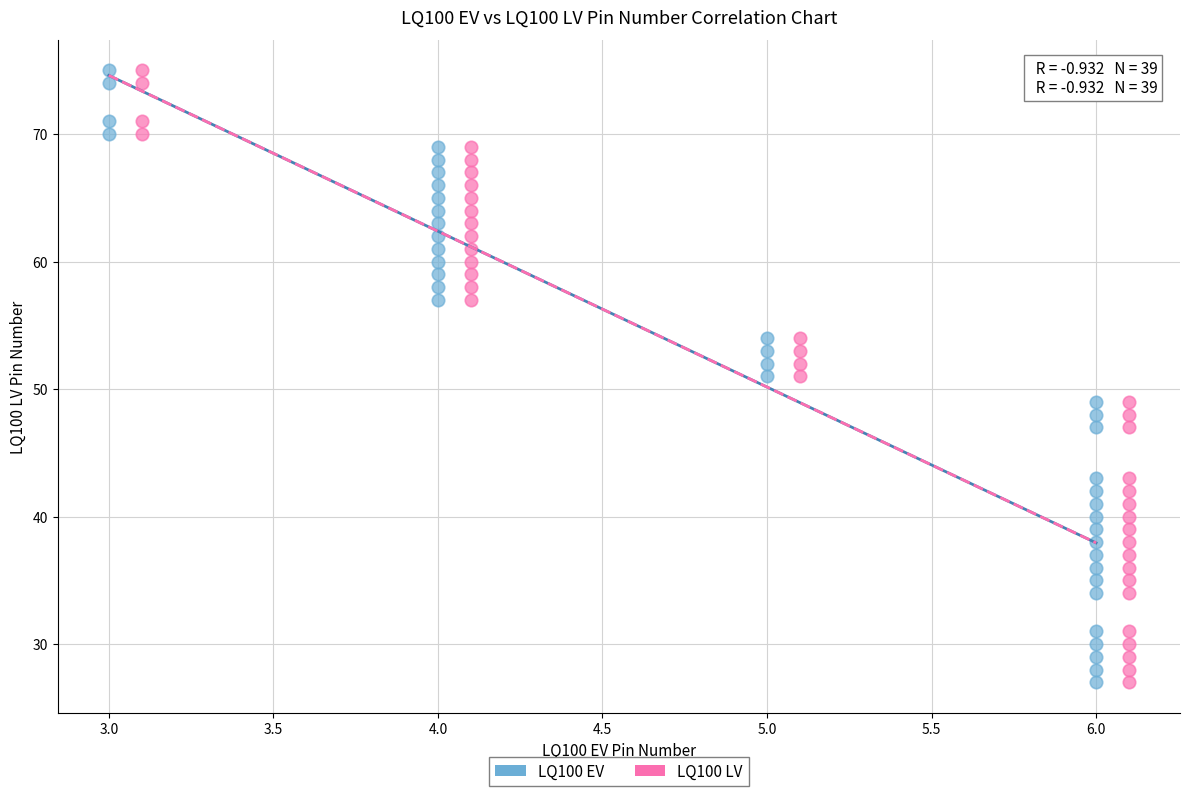

What are all the series names shown in the legend?

LQ100 EV, LQ100 LV